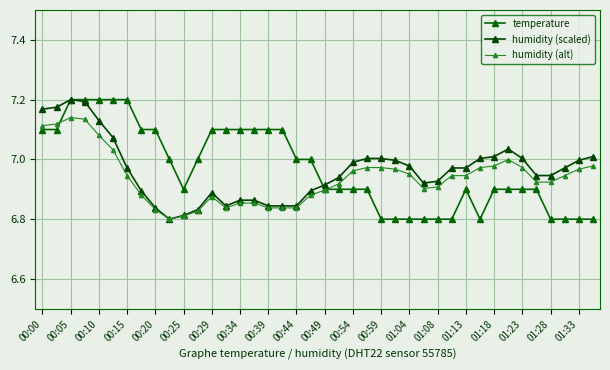

How many categories are shown in the chart?

40